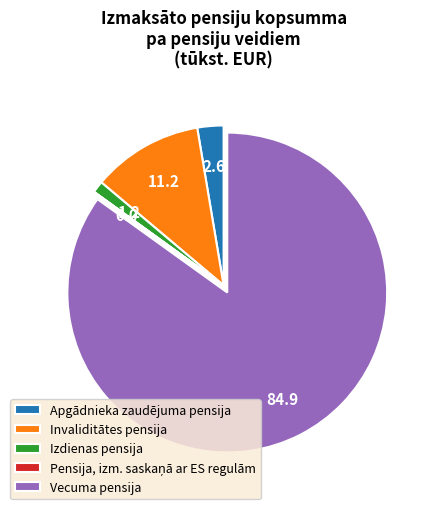

Which category has the biggest portion of the pie?

Vecuma pensija